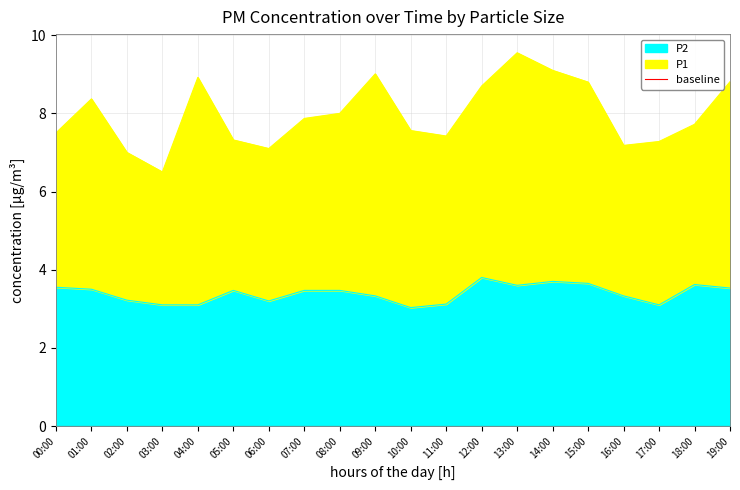

The chart shows a value of 1.7 at 07:00. True or false?

False